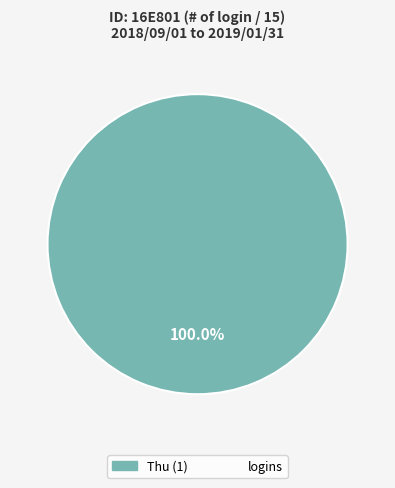

Is there a majority slice in this chart?

Yes